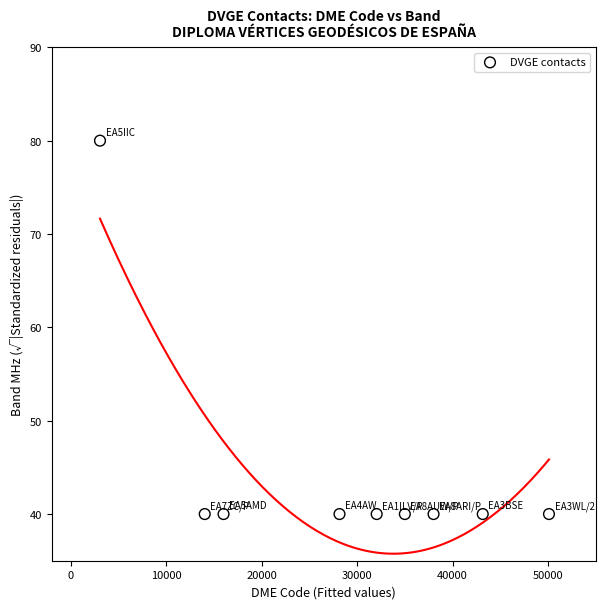

What is the average X value?

28843